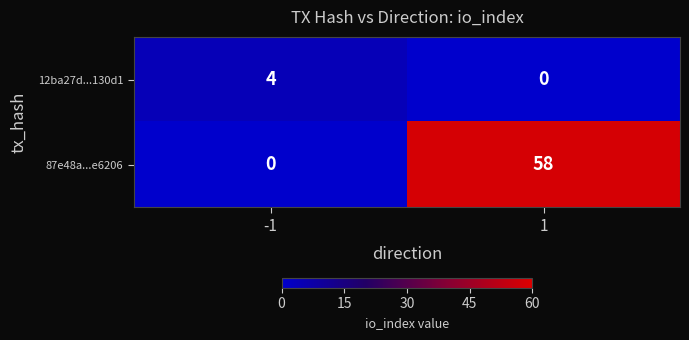

Which series changed the most between -1 and 1?

87e48a...e6206